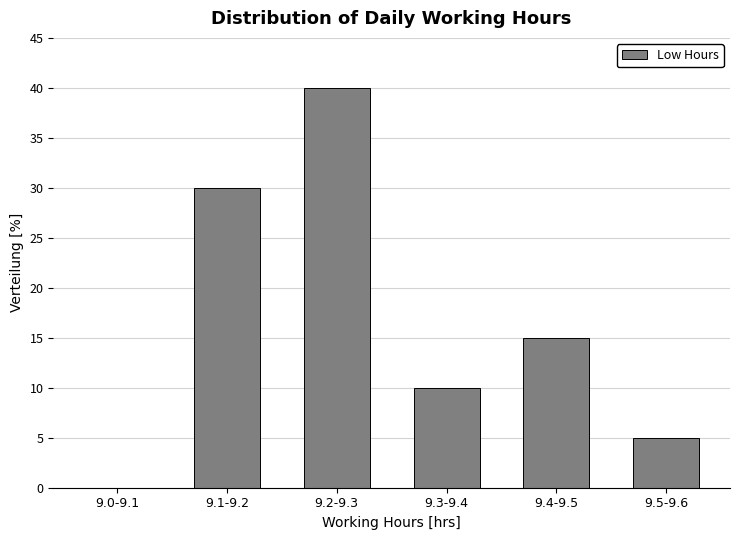

Reading left to right, transcribe all the data shown in this chart.

9.0-9.1=0	9.1-9.2=30	9.2-9.3=40	9.3-9.4=10	9.4-9.5=15	9.5-9.6=5